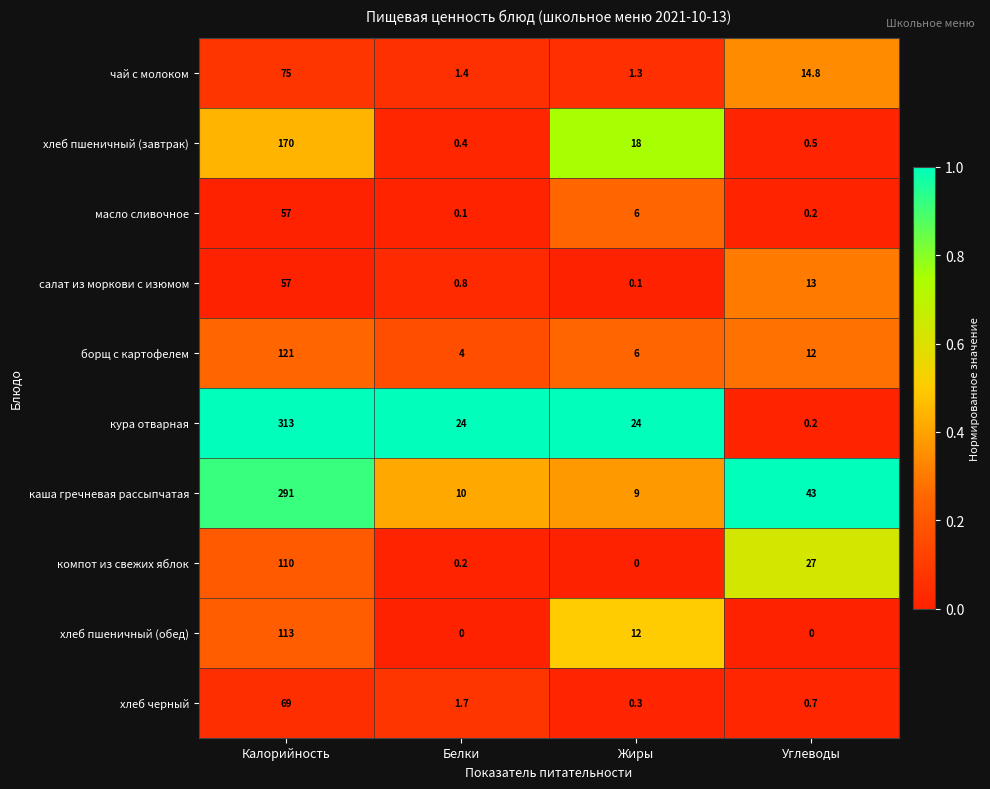

At which category is the sum across all series the highest?

Калорийность